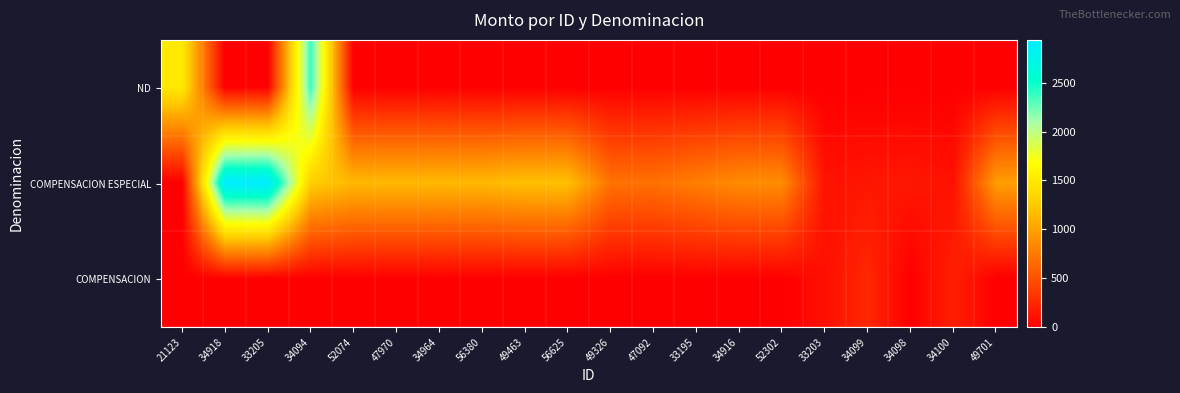

What is the greatest value displayed?

2936.5